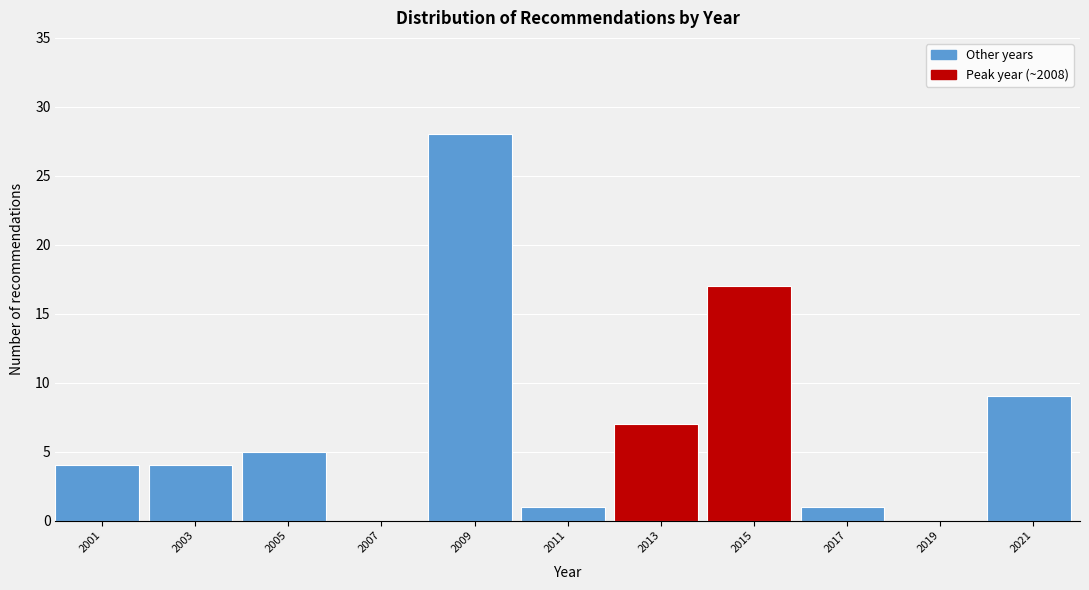

Reading left to right, list every bar in this chart as the range it spans on the x-axis followed by its height. The values are not printed on the chart, so give them approximately, as read against the axis.

2000 to 2002: 4
2002 to 2004: 4
2004 to 2006: 5
2006 to 2008: 0
2008 to 2010: 28
2010 to 2012: 1
2012 to 2014: 7
2014 to 2016: 17
2016 to 2018: 1
2018 to 2020: 0
2020 to 2022: 9